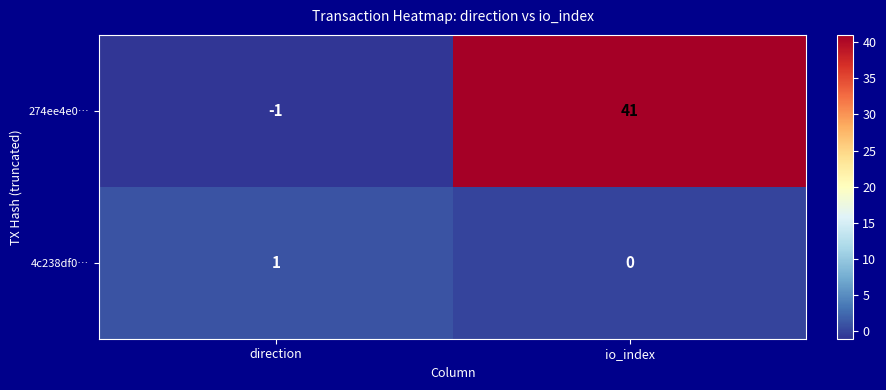

Is it true that 274ee4e0… equals -1 at direction?

True